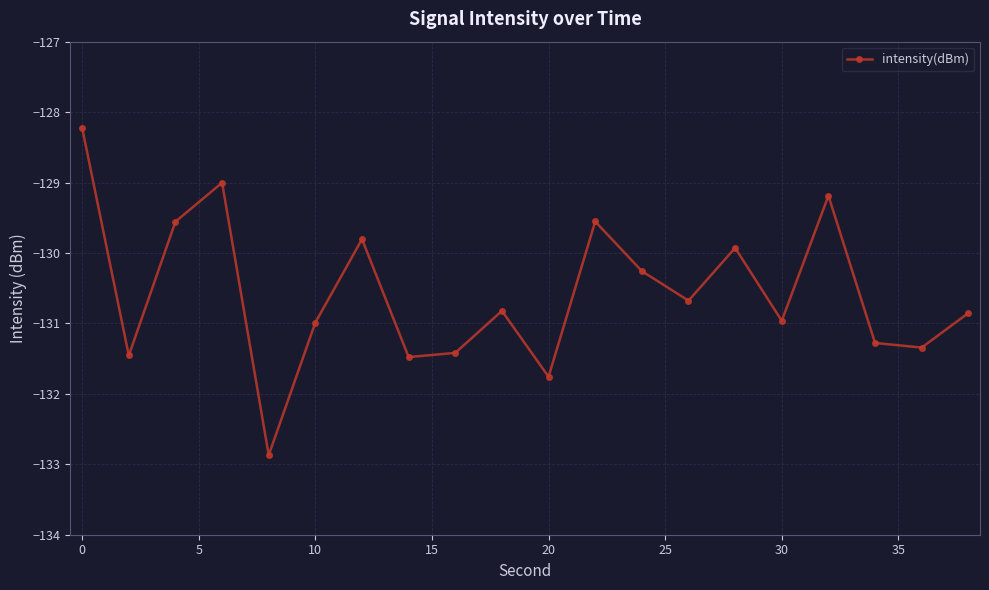

How many categories are shown in the chart?

20